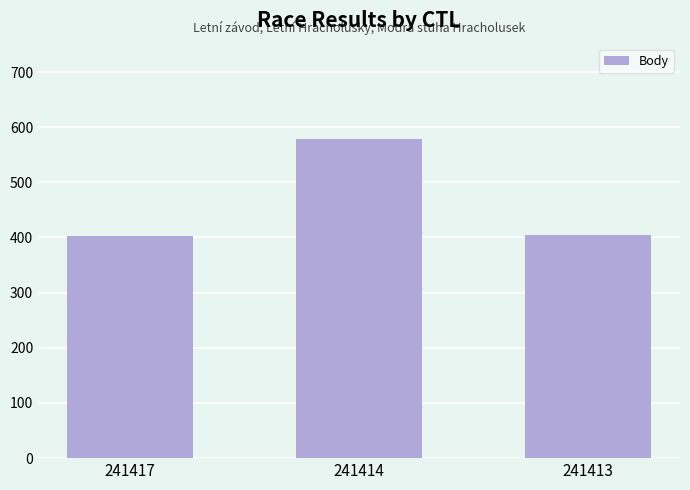

What is the difference between the maximum and minimum values?

176